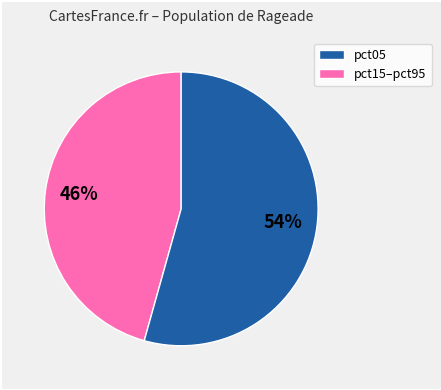

To the nearest percent, what is the average slice percentage?

50%